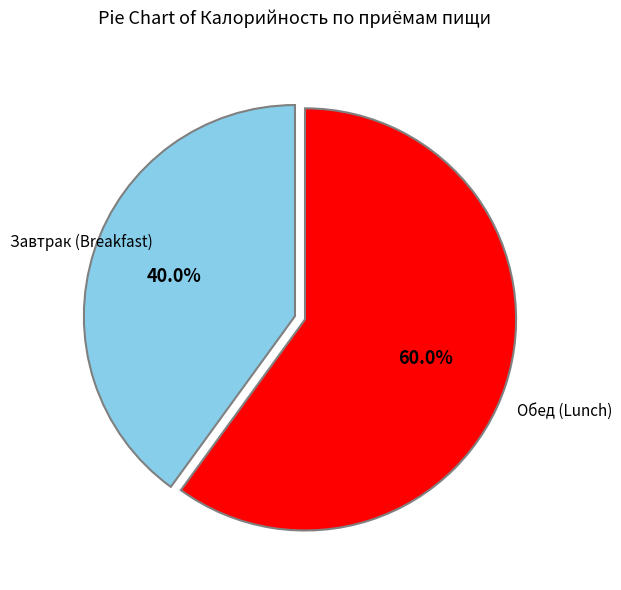

Does any single category account for the majority?

Yes